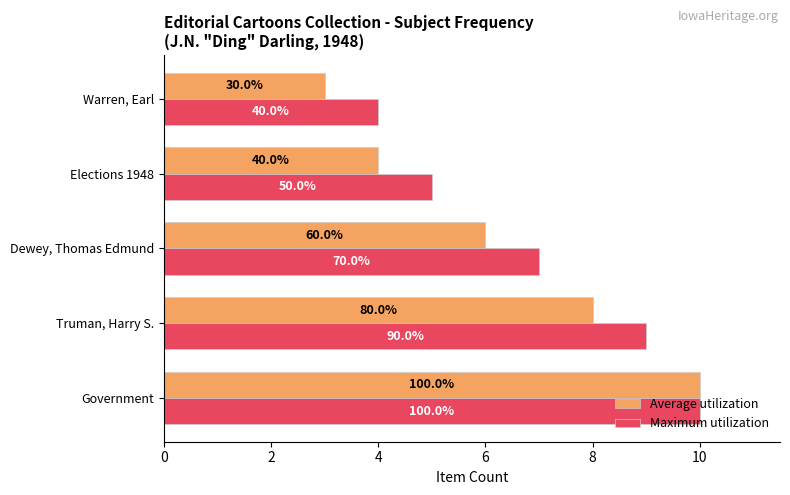

What are all the series names shown in the legend?

Average utilization, Maximum utilization